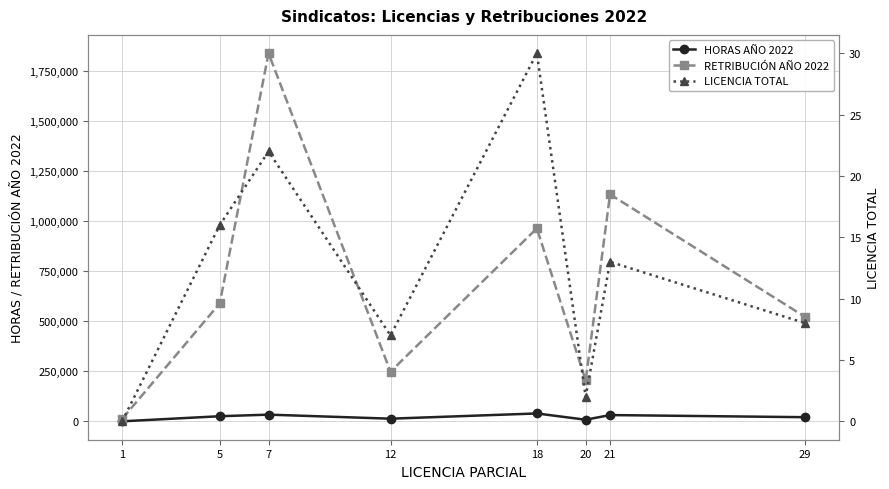

At which label does RETRIBUCIÓN AÑO 2022 reach its minimum?

1